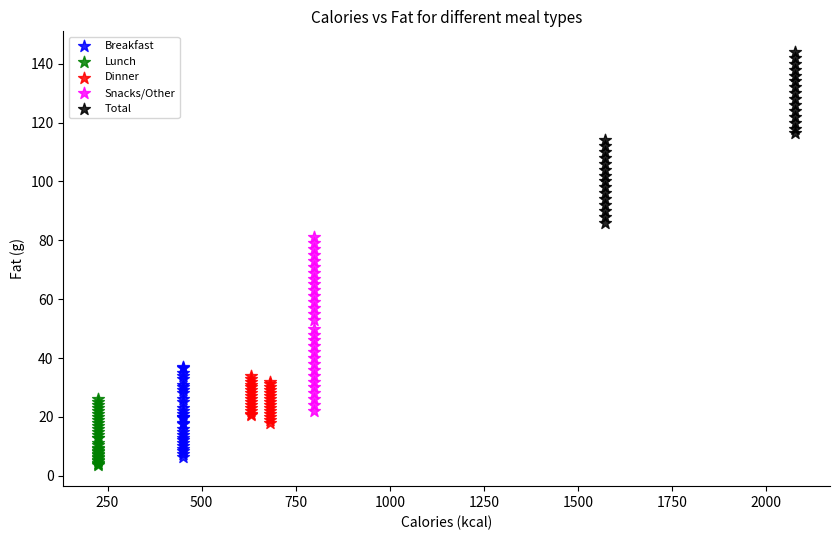

Which series has the widest spread of Y values?

Snacks/Other